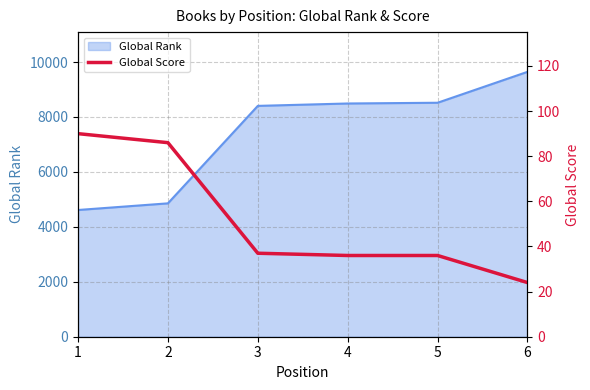

What is the lowest value of the Global Rank series?

4613